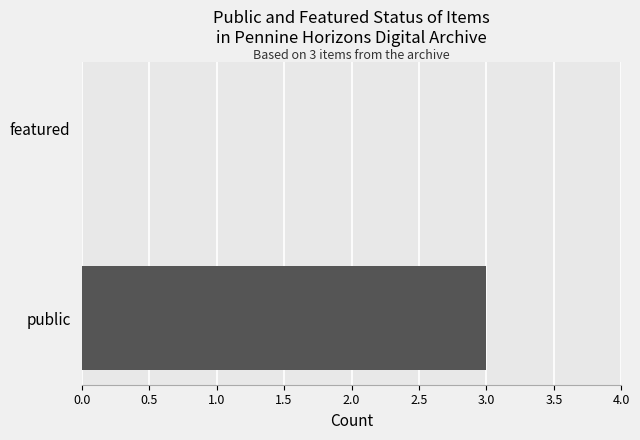

Which has a higher value, public or featured?

public